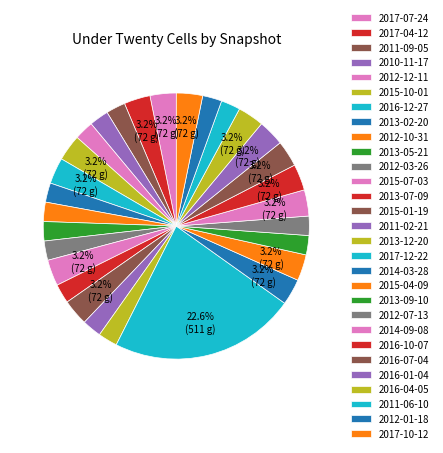

To the nearest percent, what portion does 2010-11-17 represent?

2%